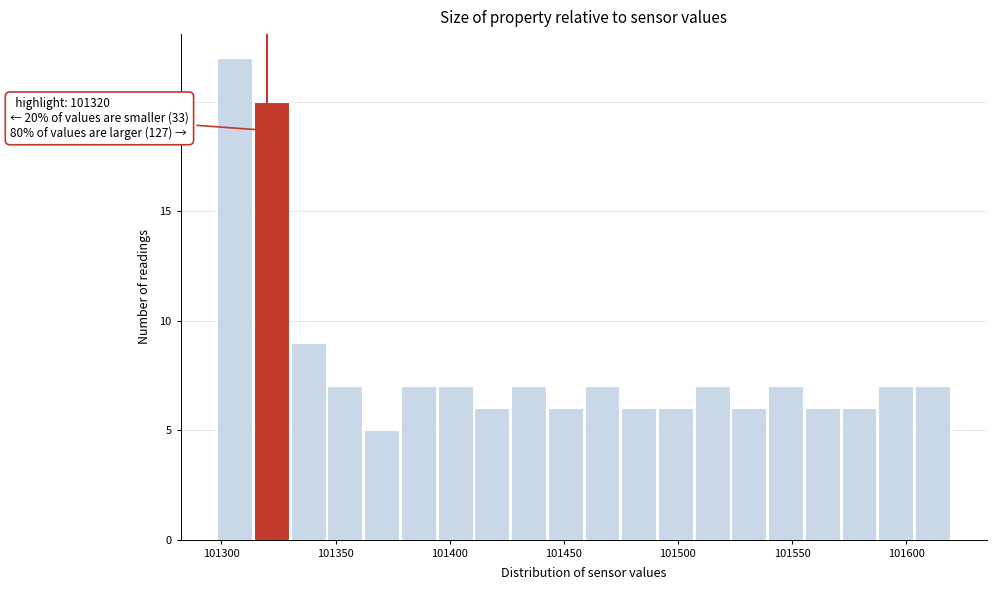

Around what value on the x-axis is the tallest bar? Give the approximate position of its centre, as read against the axis.

101305